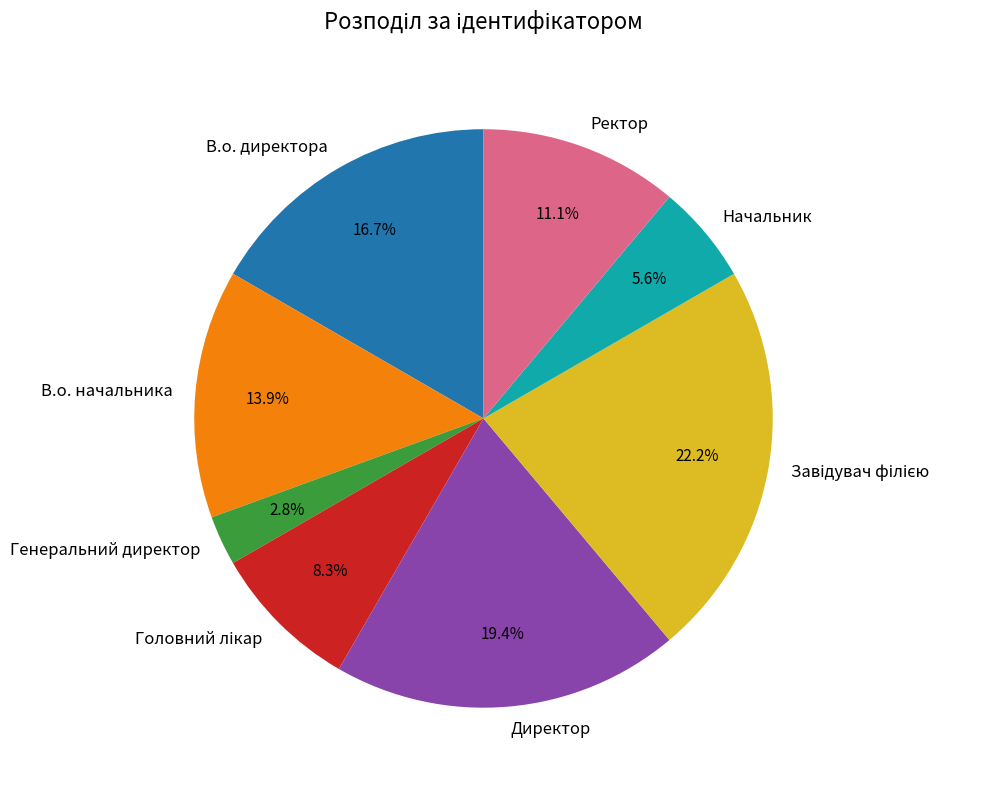

The Генеральний директор slice represents 10% of the pie. True or false?

False